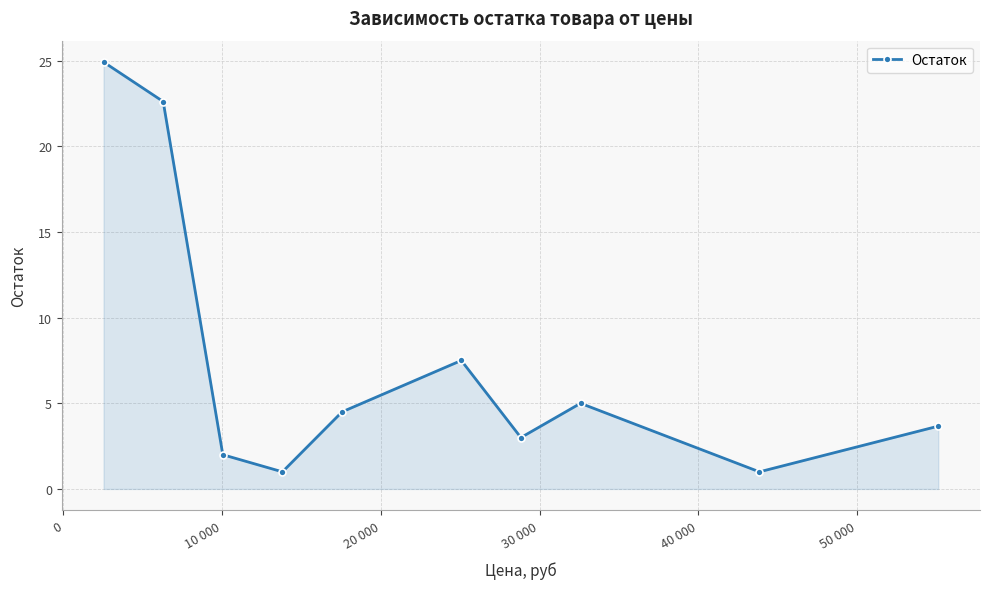

What is the average value?

7.5